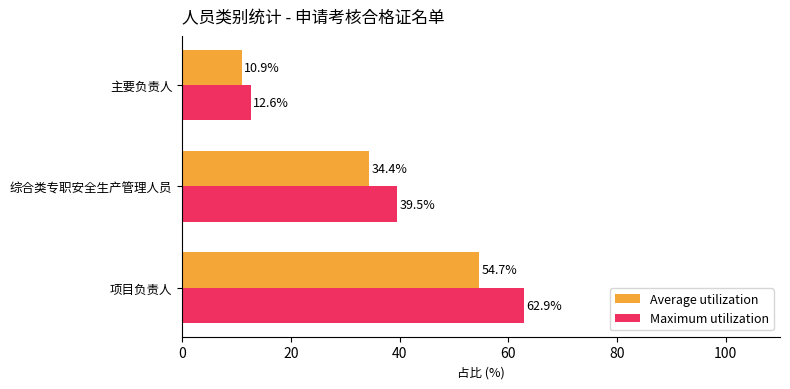

Which series has the largest total across all categories?

Maximum utilization